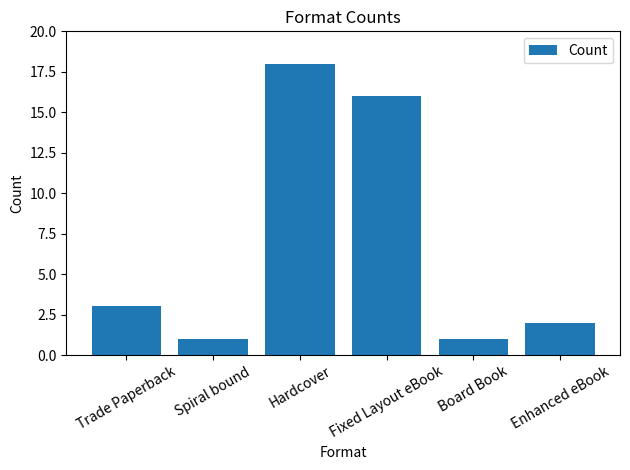

What is the difference between the maximum and second lowest values?

17